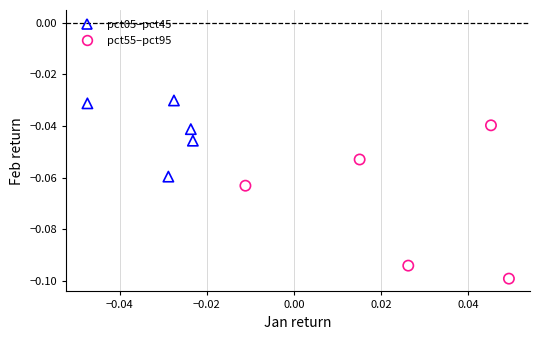

Which series has the largest Y range (max minus min)?

pct55–pct95